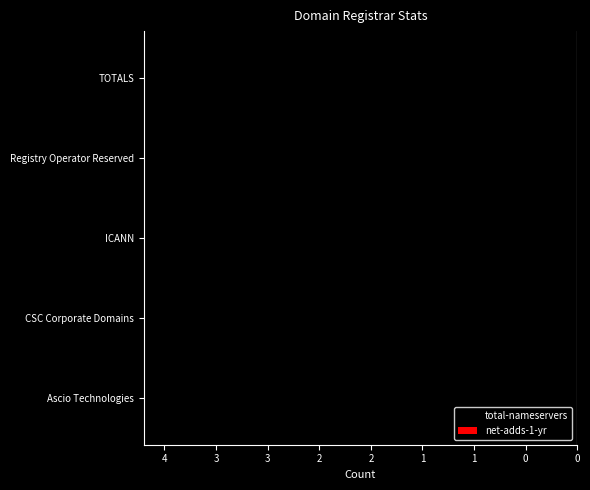

Are the bars horizontal?

Yes